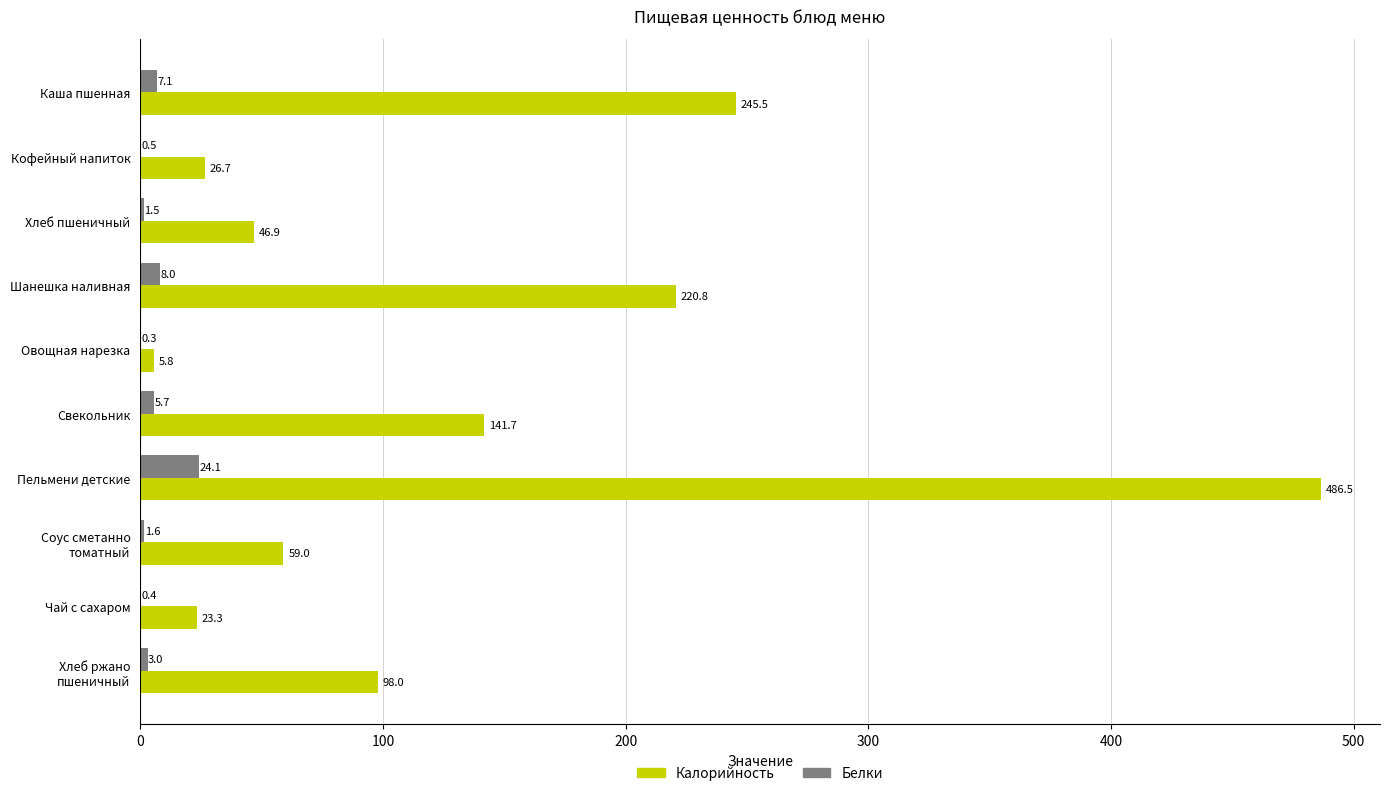

At which category is the sum across all series the highest?

Пельмени детские